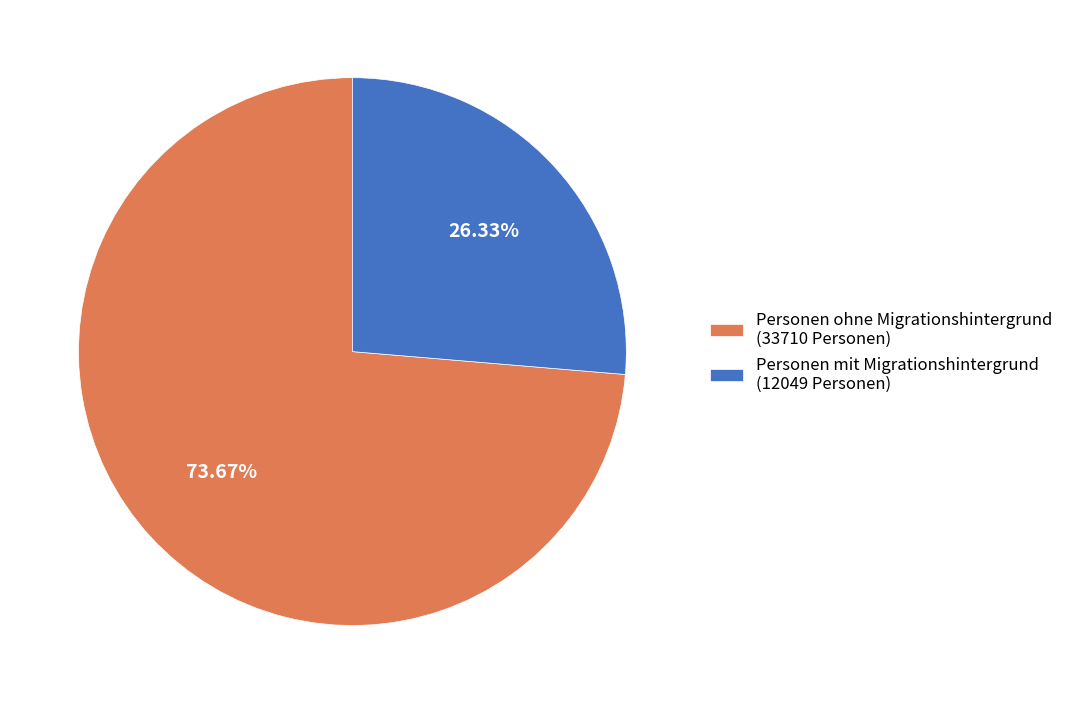

Which slice represents more than half of the pie?

Personen ohne Migrationshintergrund